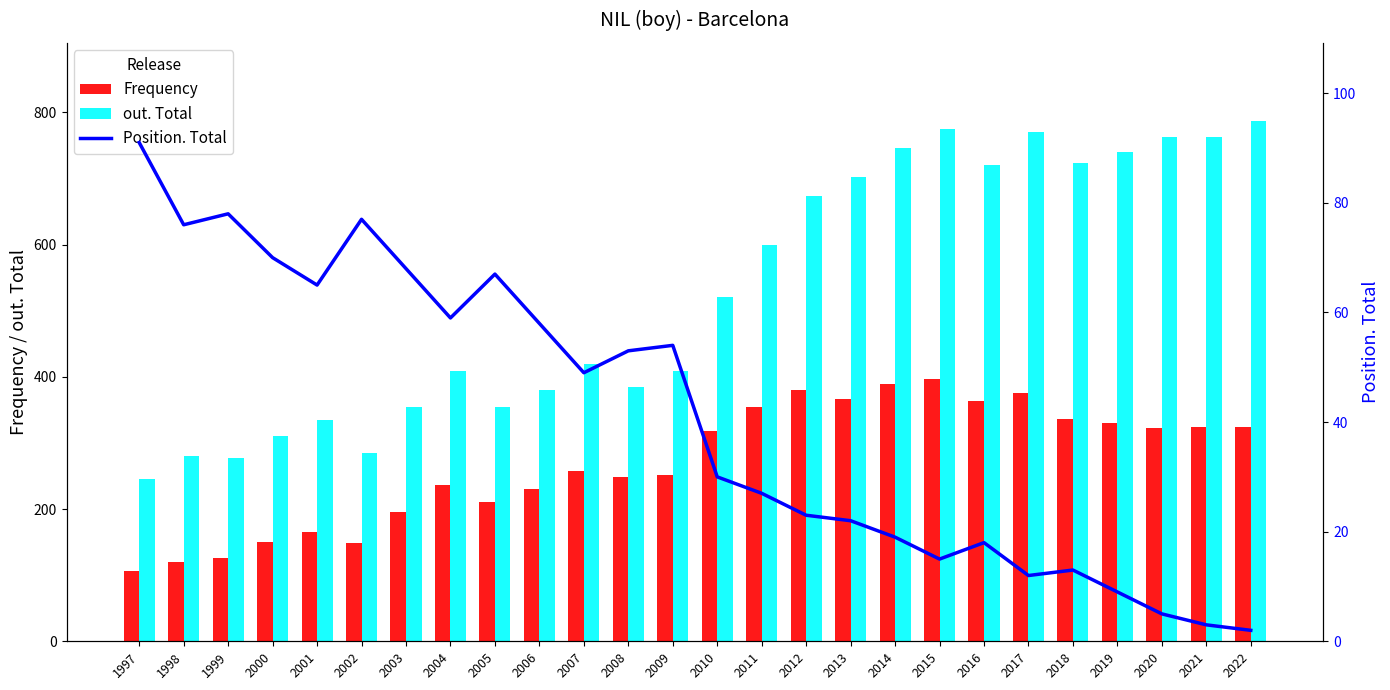

The Position. Total series shows 22 at 2013. True or false?

True